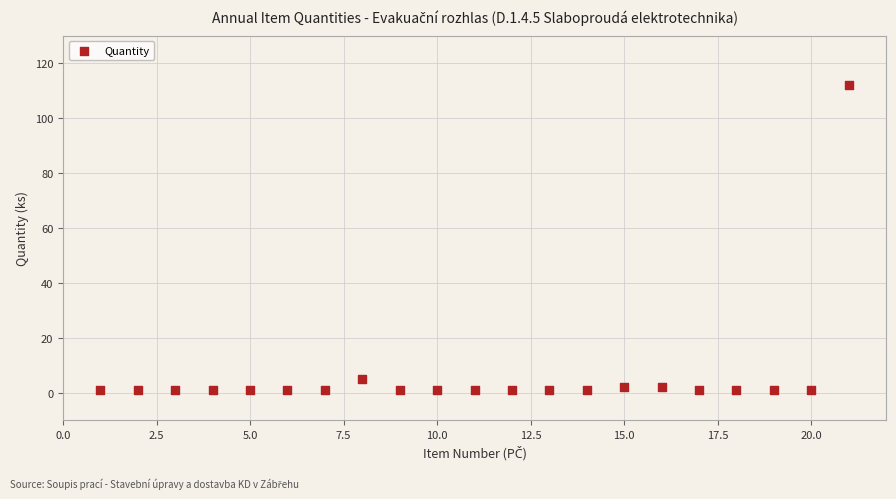

What is the range of Y values (max minus min)?

111